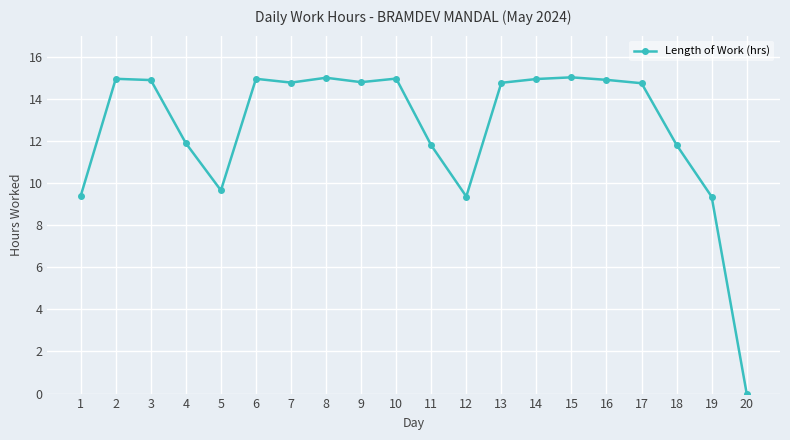

At which category does the data reach its first local valley?

5